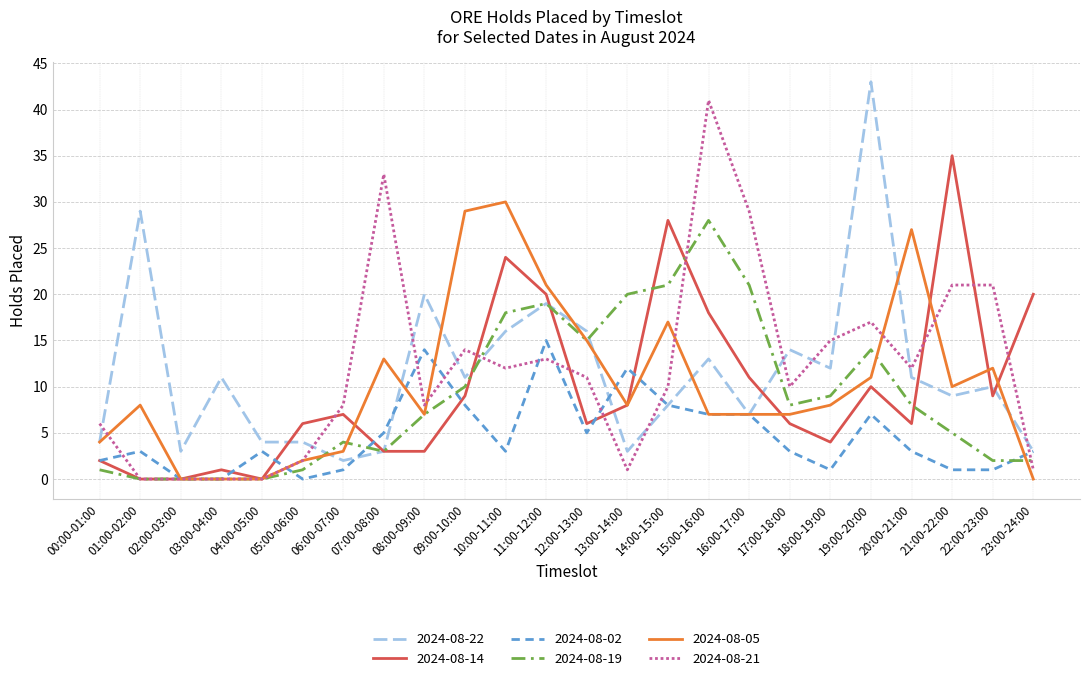

Rank the series by their maximum value, from lowest to highest.

2024-08-02, 2024-08-19, 2024-08-05, 2024-08-14, 2024-08-21, 2024-08-22